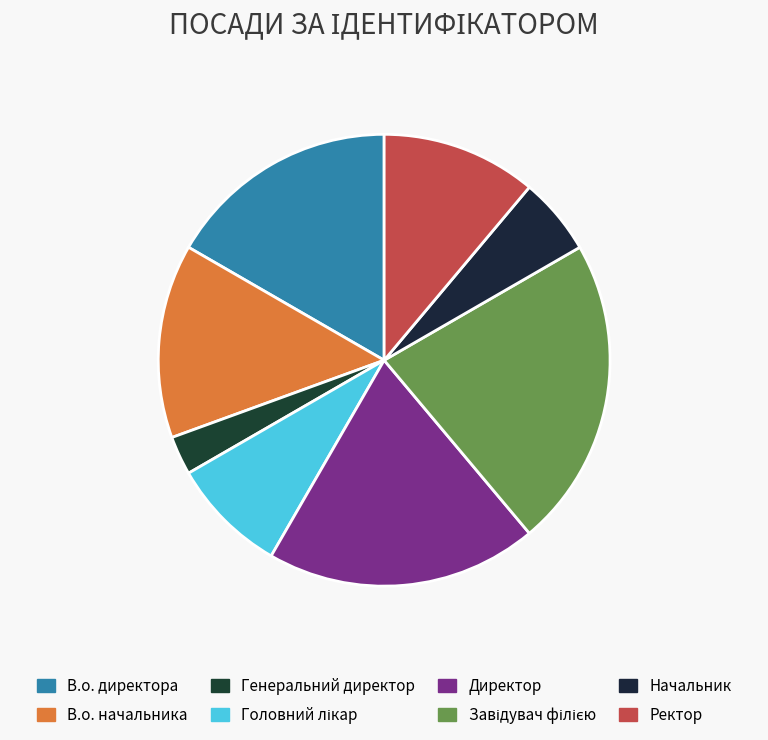

How many segments does this pie chart have?

8